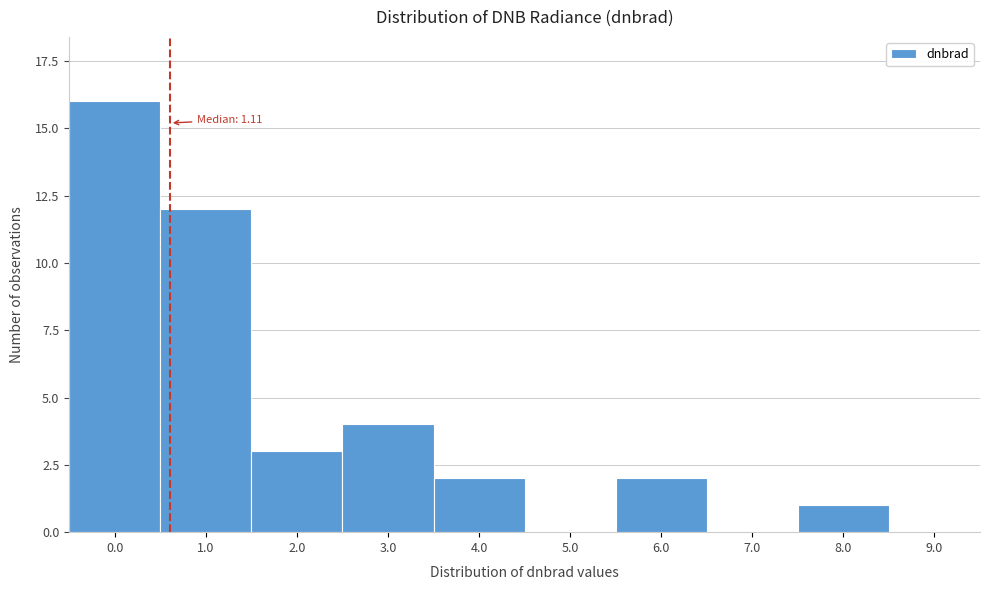

What is the change in value from 5.0 to 8.0?

+1